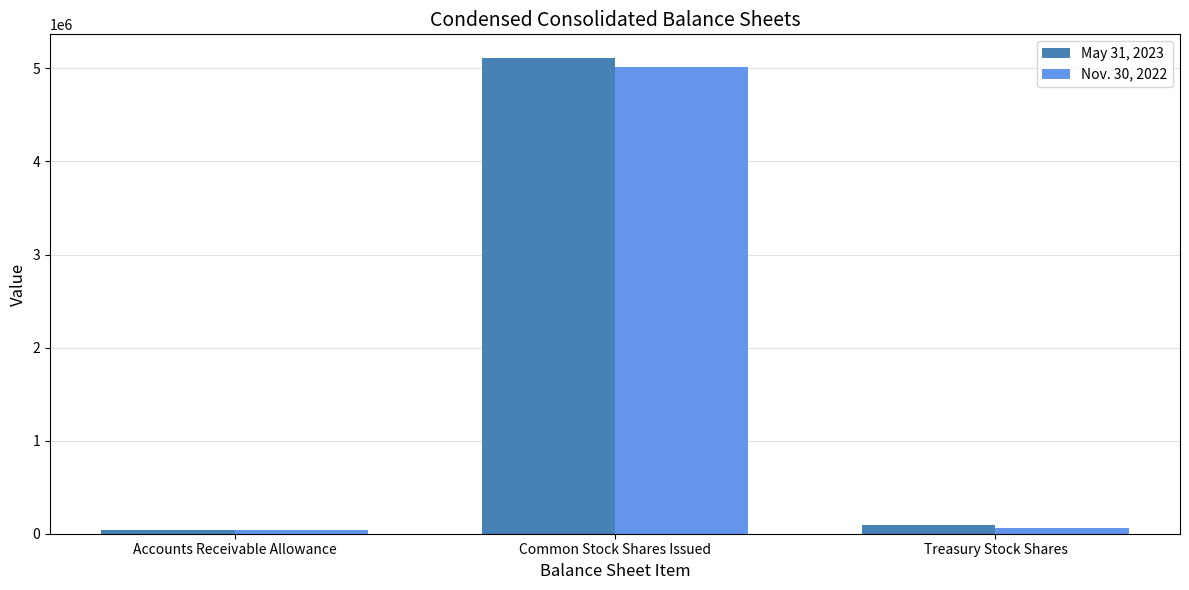

The May 31, 2023 series shows 7841742 at Common Stock Shares Issued. True or false?

False